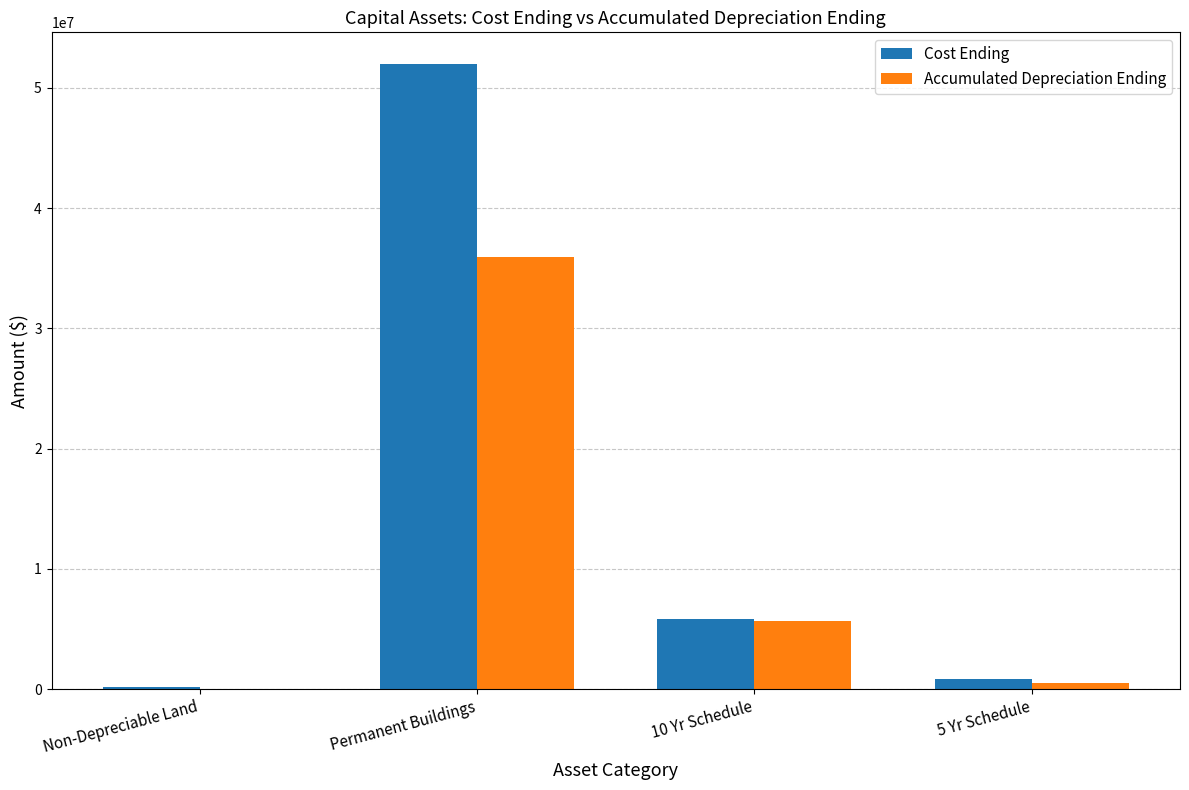

Where is Accumulated Depreciation Ending nearest to the value 17958781?

10 Yr Schedule